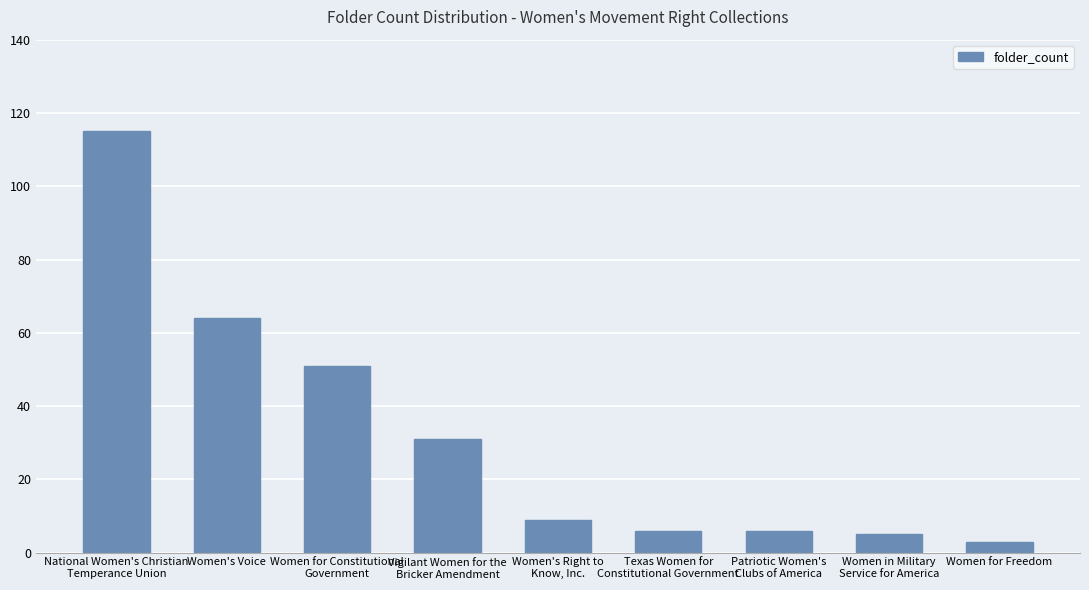

Between Women's Voice and Women for Freedom, which is larger?

Women's Voice